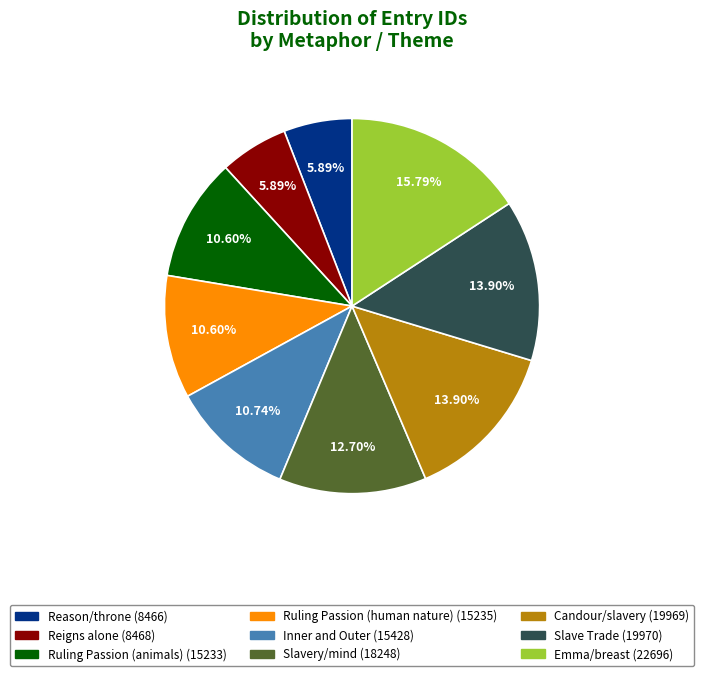

Do Ruling Passion (human nature) and Slavery/mind together represent more than half of the pie?

No